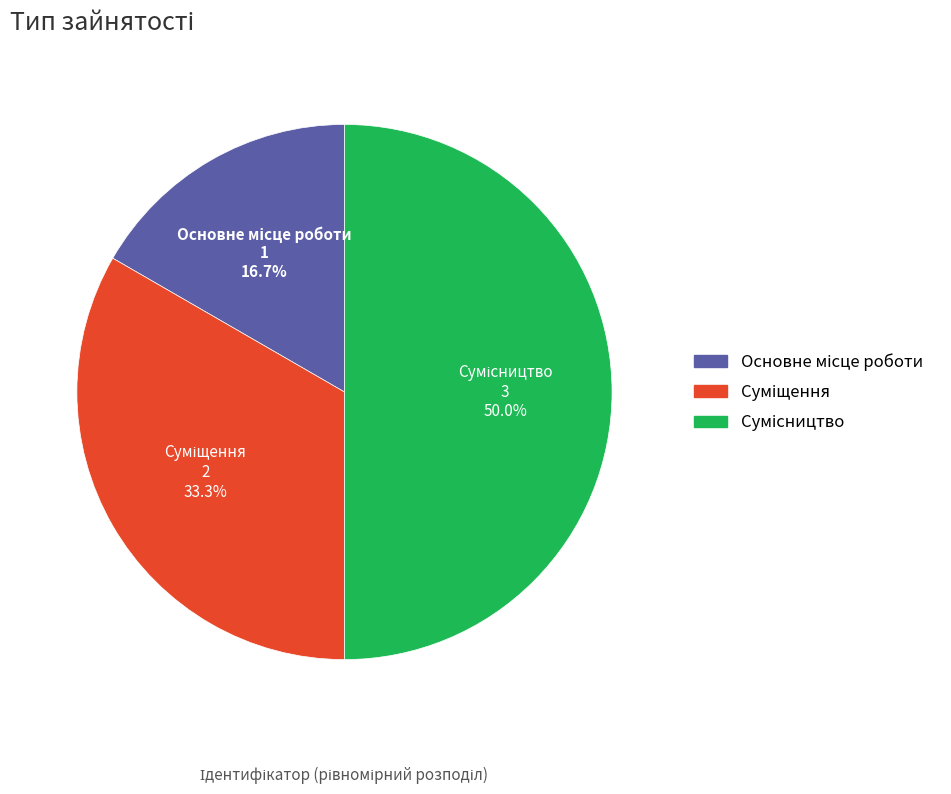

Count the number of slices in the pie.

3